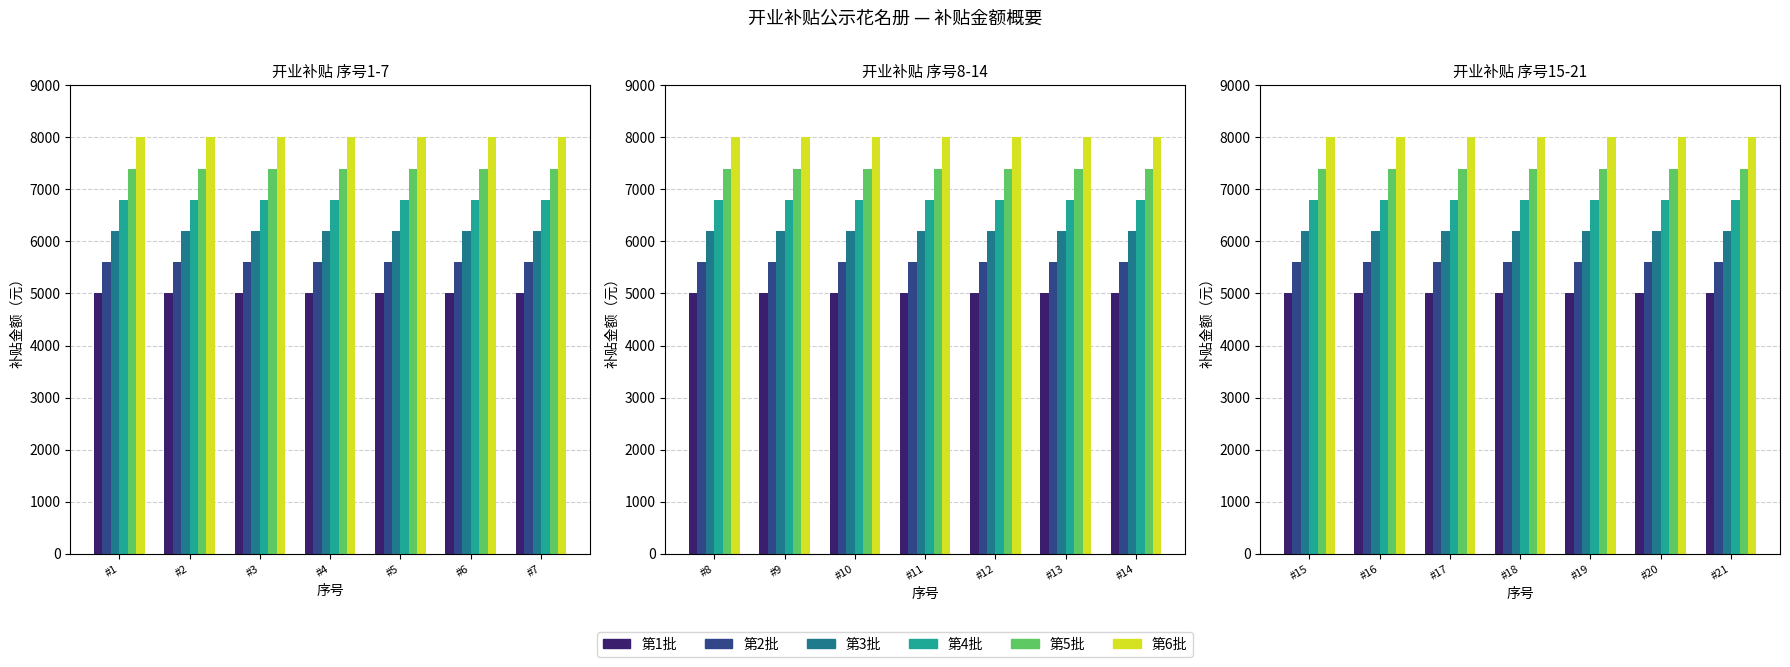

At which category is the sum across all series the highest?

#1